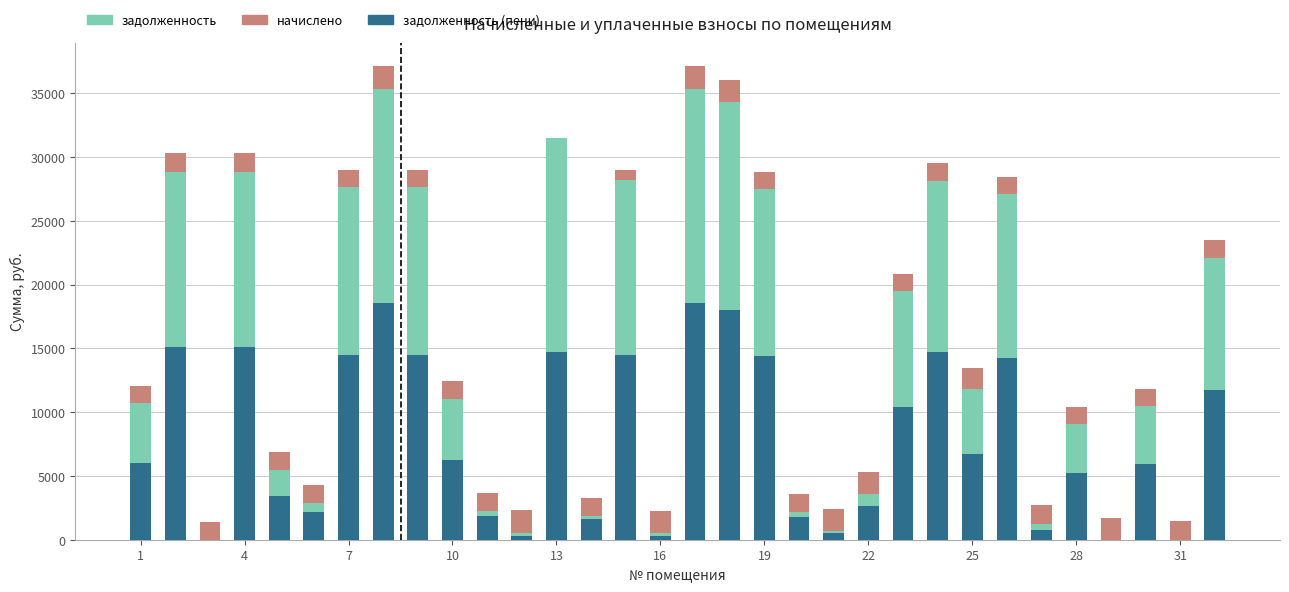

Are the bars horizontal?

No